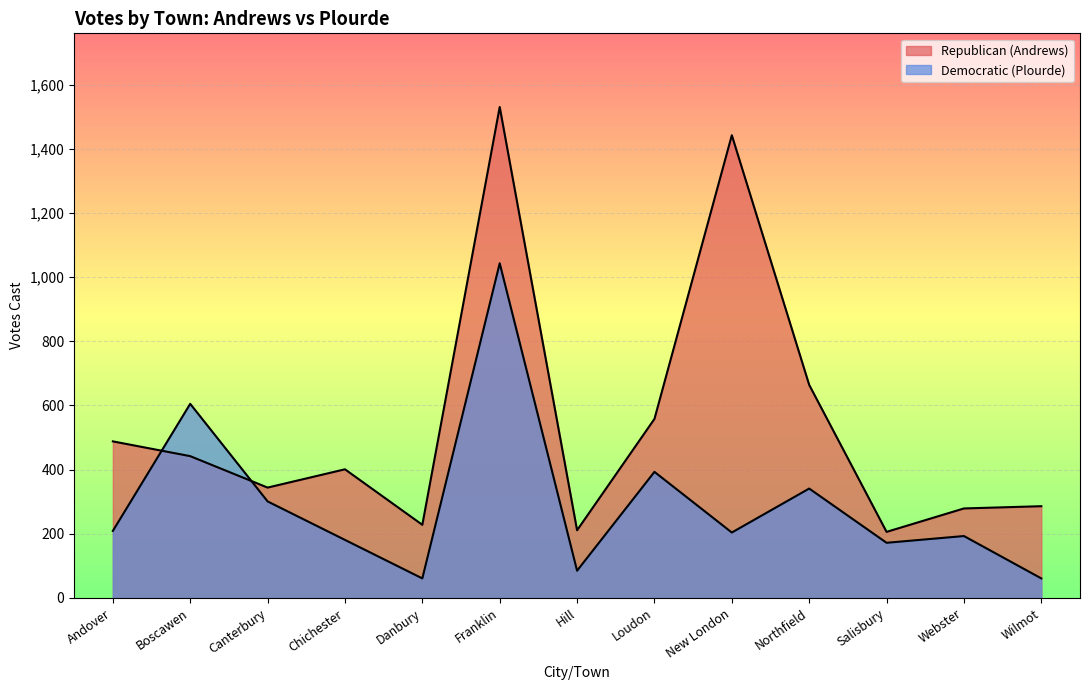

Reading right to left, list all the values displayed in this chart.

Republican (Andrews): 286	279	206	664	1442	558	211	1530	228	401	344	442	488
Democratic (Plourde): 61	193	172	341	204	393	85	1043	61	181	301	605	209